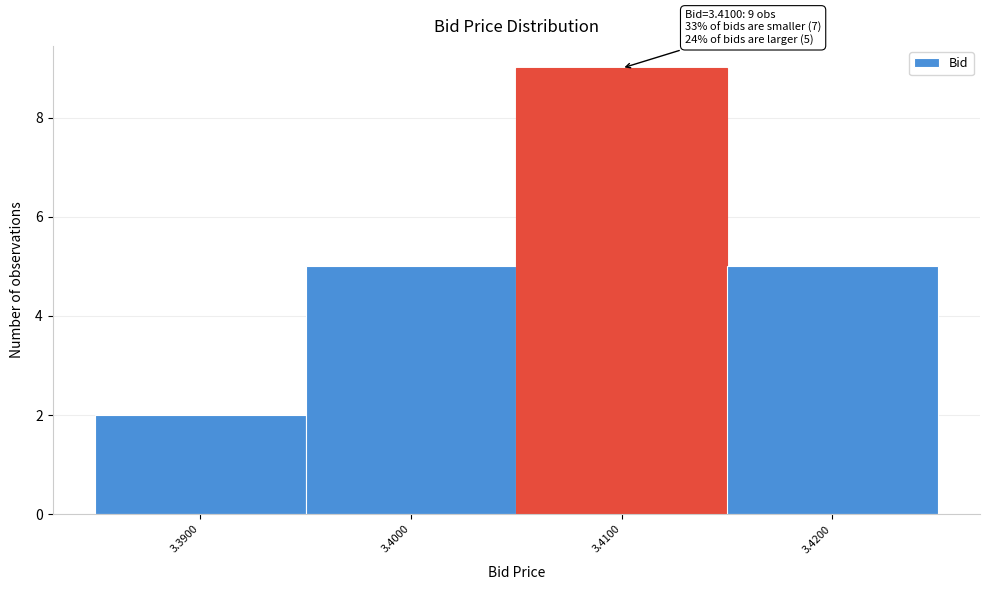

Which range on the x-axis has the tallest bar?

3.405 to 3.415